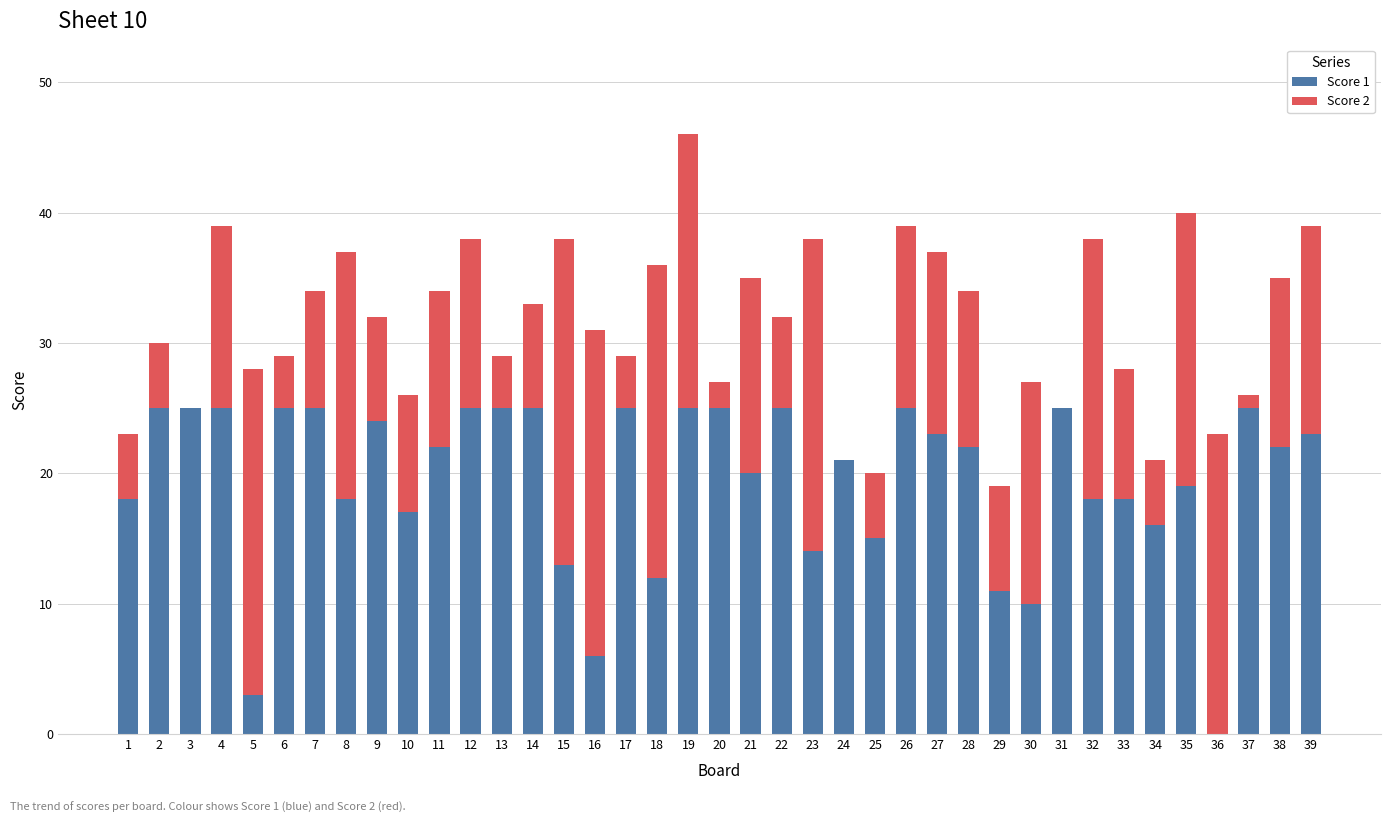

At which category is the sum across all series the highest?

19